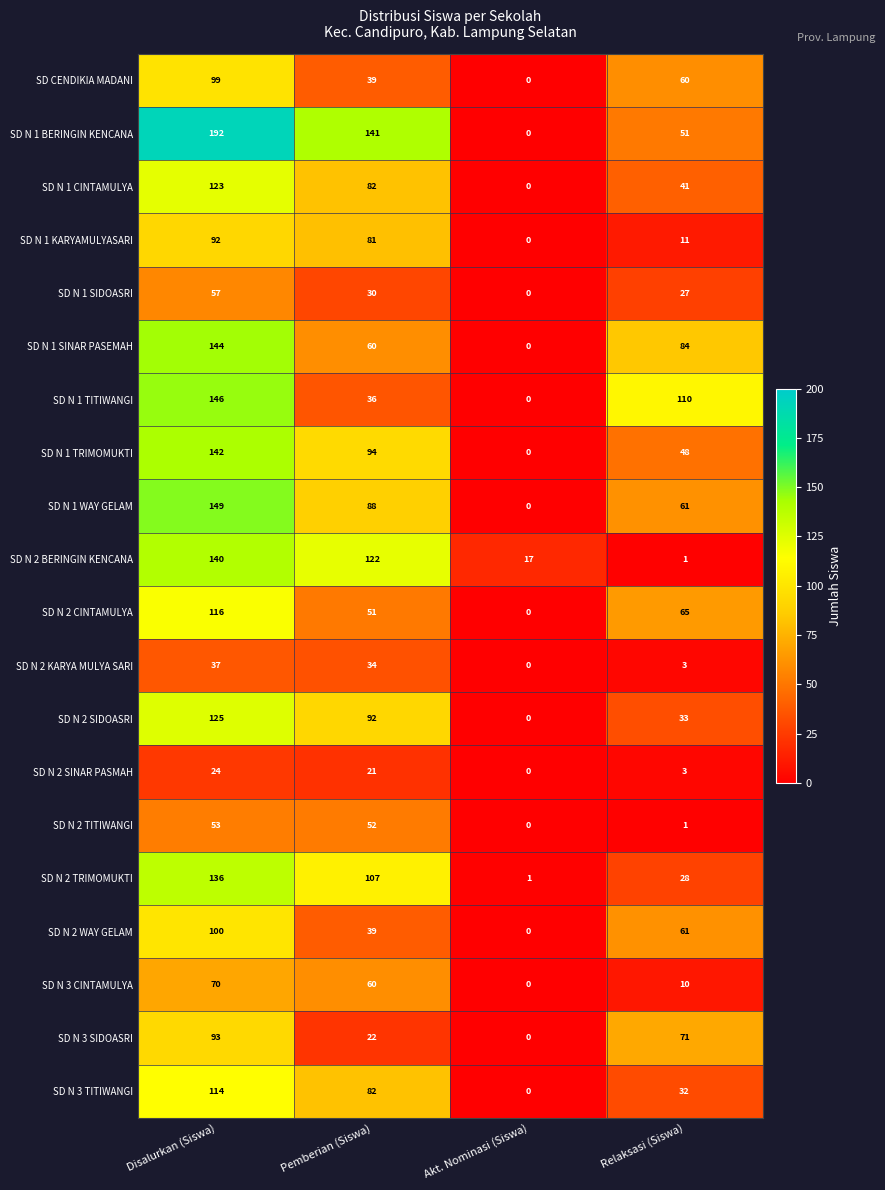

What is the difference between the SD N 1 SIDOASRI values at Akt. Nominasi (Siswa) and Pemberian (Siswa)?

30